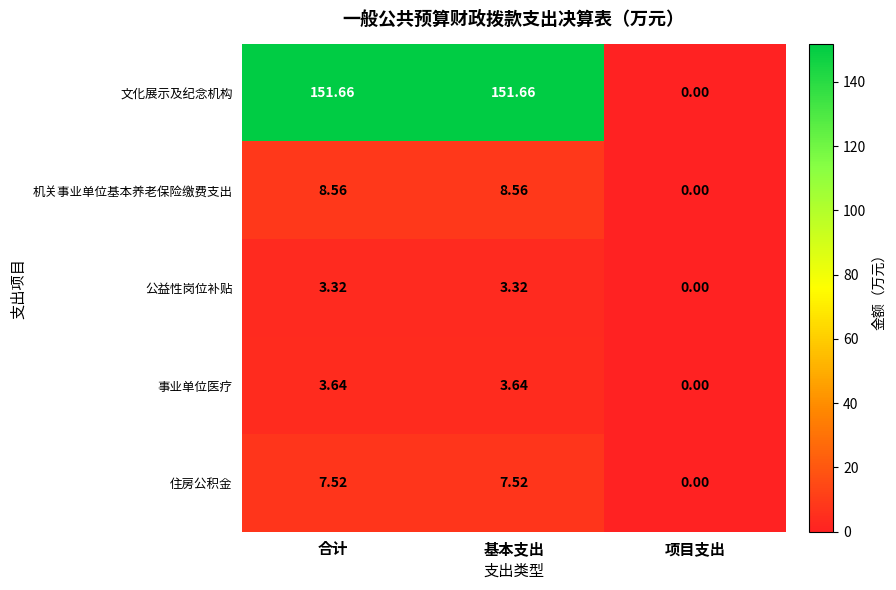

At how many categories does at least one series exceed 85?

2